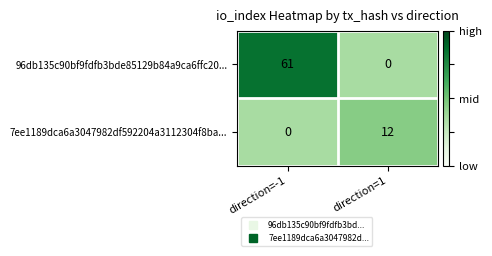

Is it true that 96db135c90bf9fdfb3bde85129b84a9ca6ffc20... equals 94 at direction=-1?

False